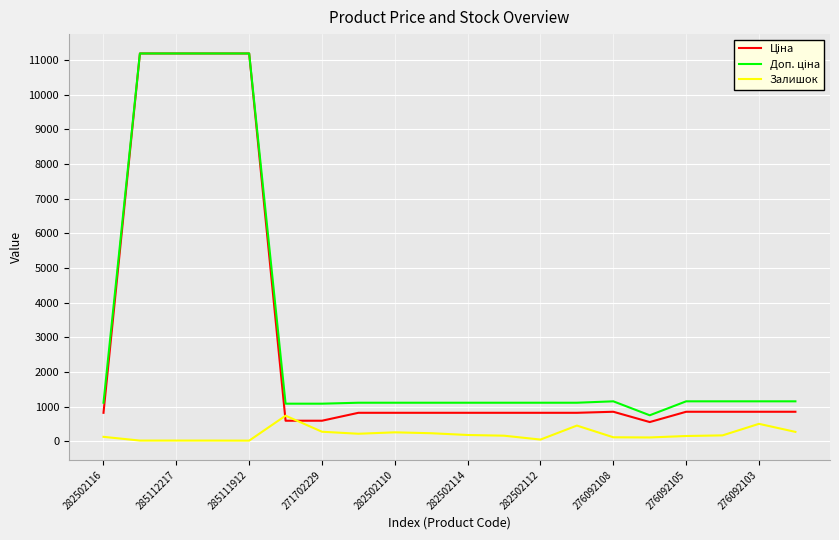

What is the greatest value displayed?

11188.2